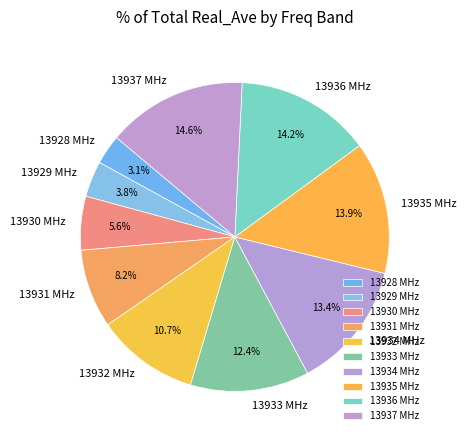

Does 13933 account for over 50% of the chart?

No